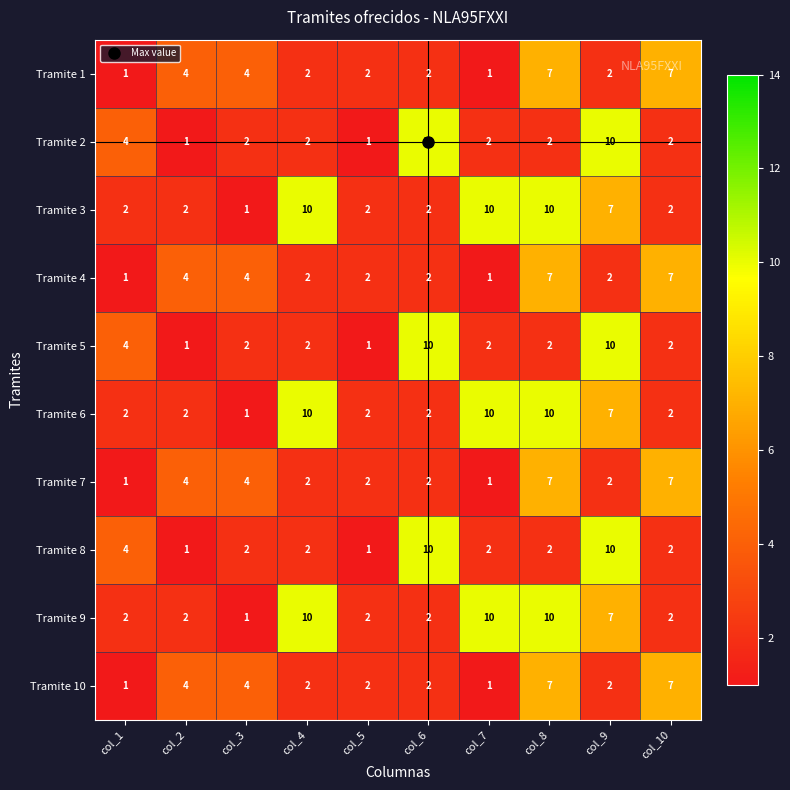

Count the Tramite 8 values in the range 2 to 4.

6